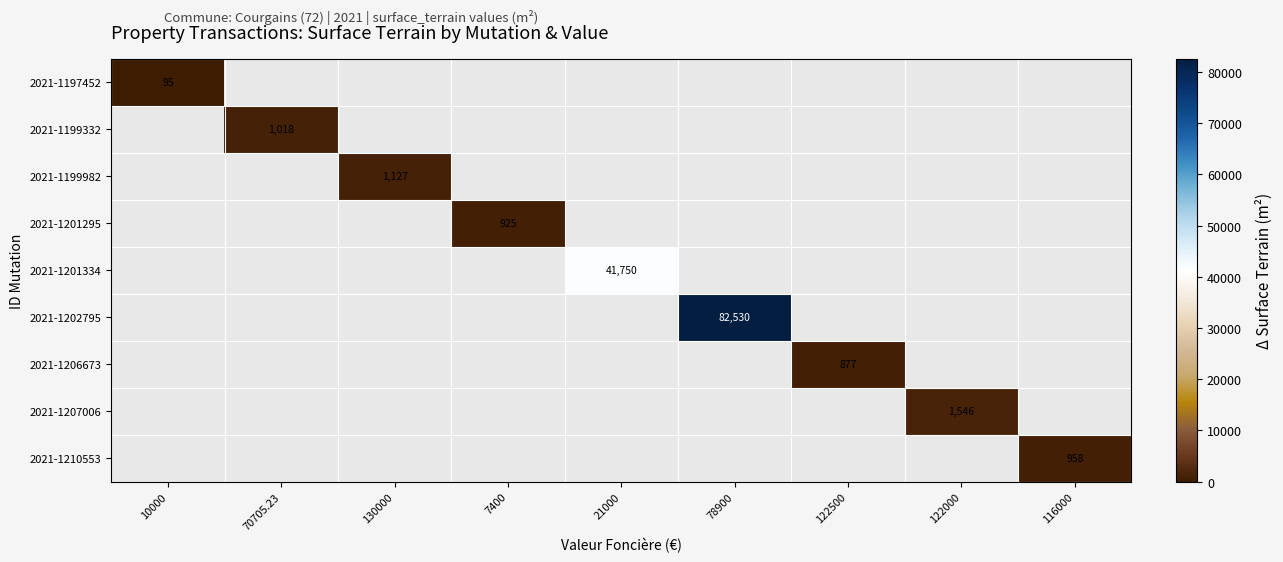

Is it true that 2021-1207006 equals 1546 at 122000?

True